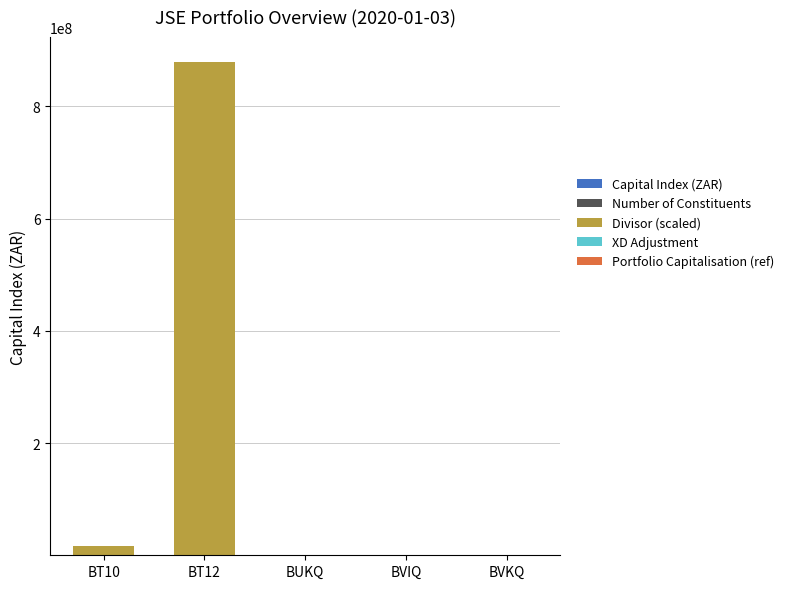

At which category is the sum across all series the highest?

BT12